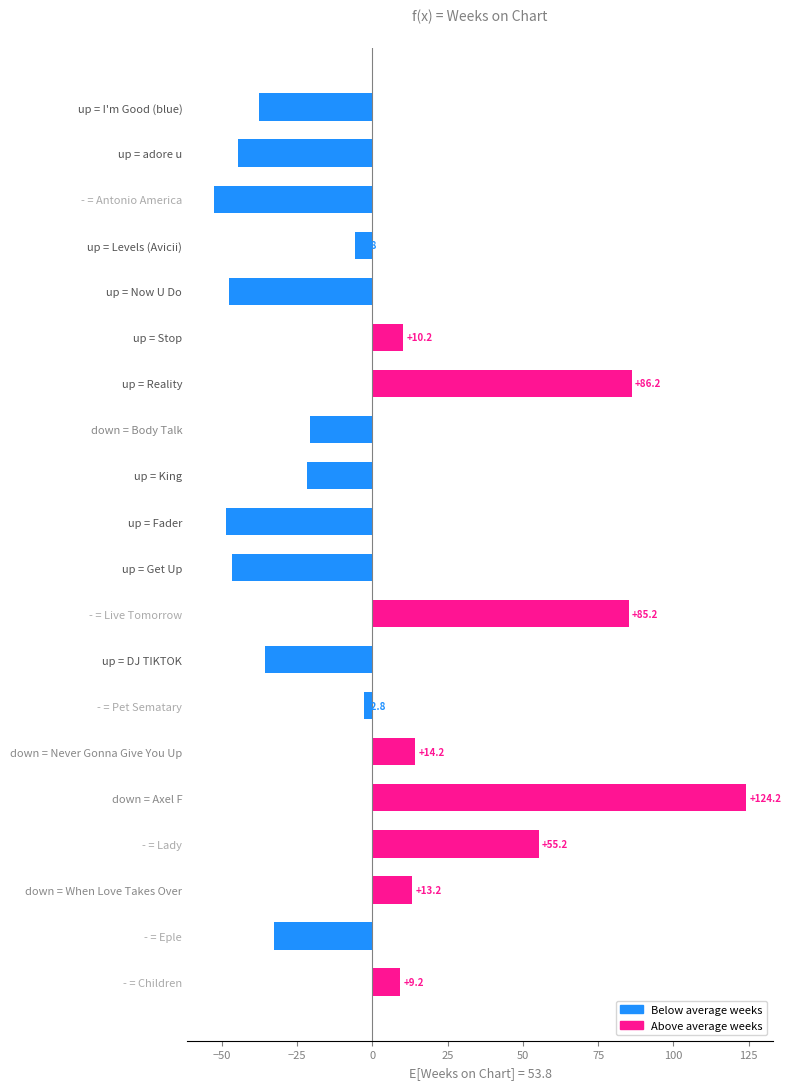

Rank the categories by value from highest to lowest.

down = Axel F, up = Reality, - = Live Tomorrow, - = Lady, down = Never Gonna Give You Up, down = When Love Takes Over, up = Stop, - = Children, - = Pet Sematary, up = Levels (Avicii), down = Body Talk, up = King, - = Eple, up = DJ TIKTOK, up = I'm Good (blue), up = adore u, up = Get Up, up = Now U Do, up = Fader, - = Antonio America